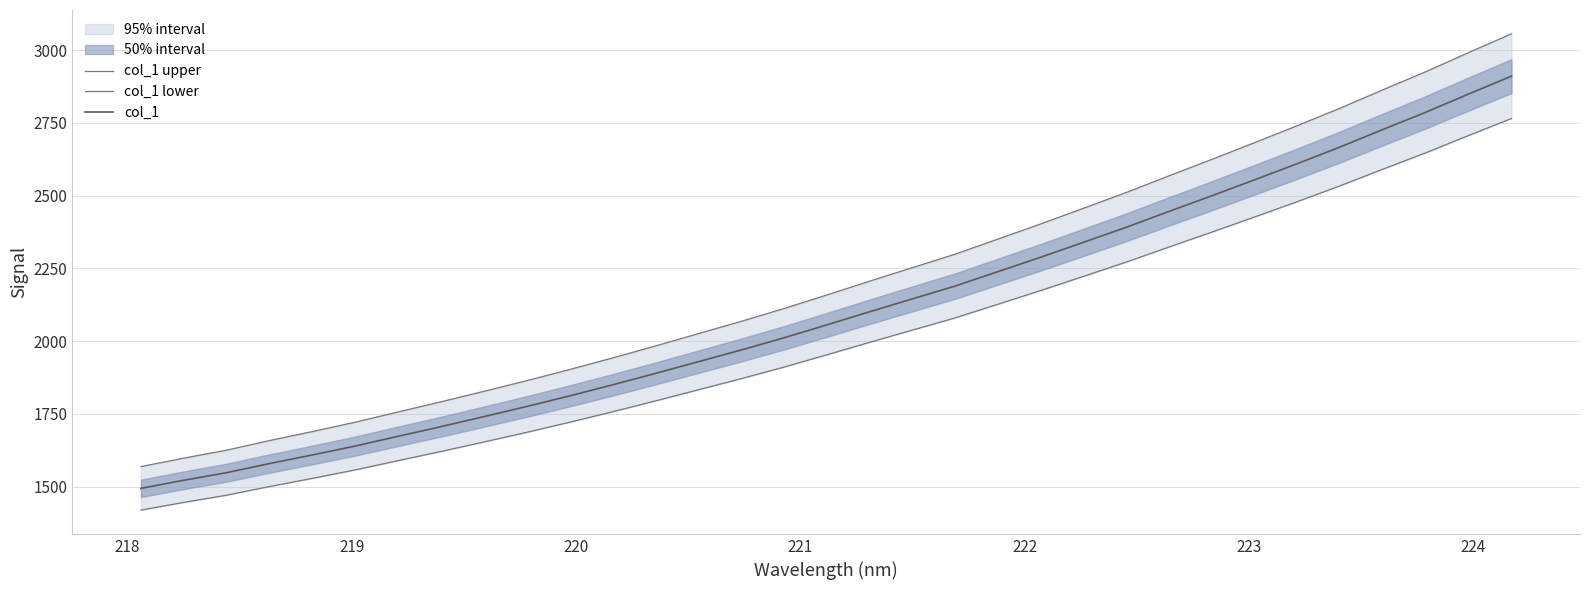

True or false: col_1 has more than 1 points higher than both neighbors.

False